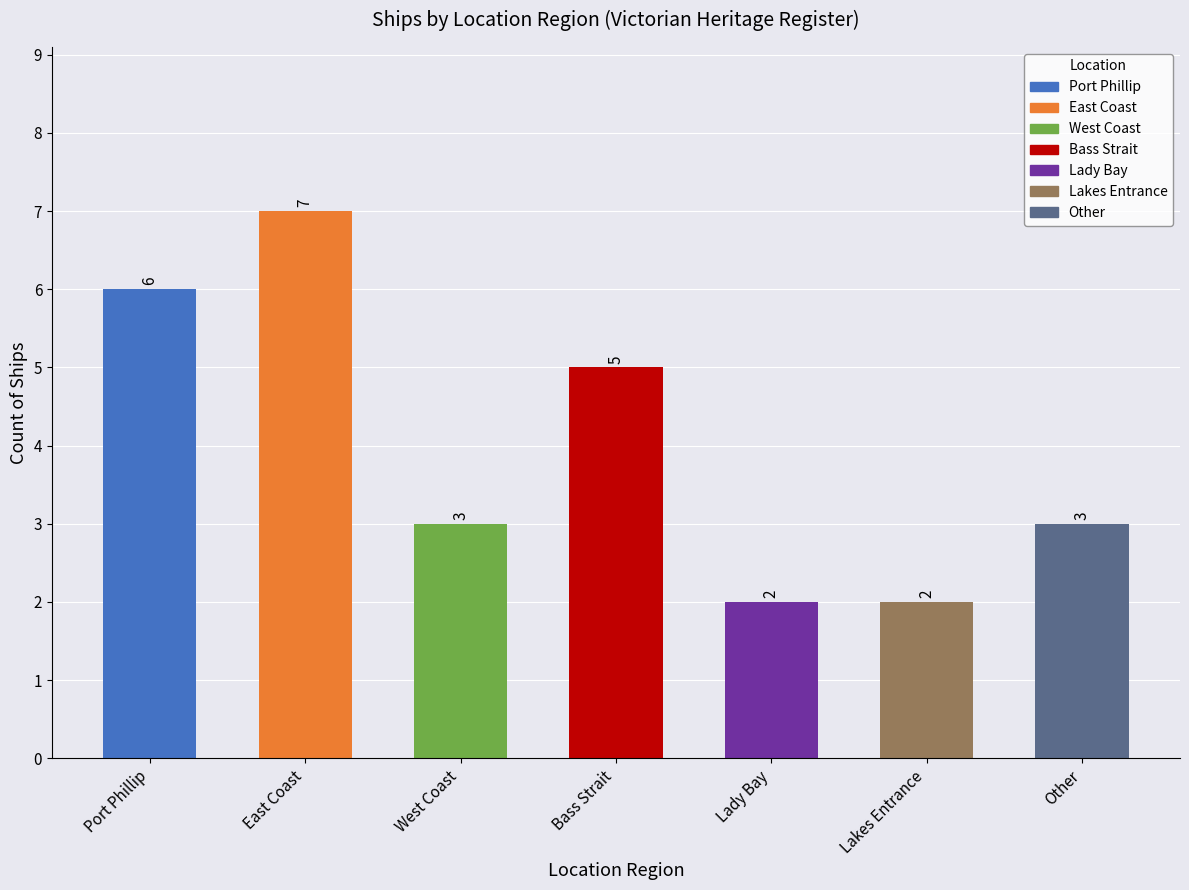

Between East Coast and Lady Bay, which is larger?

East Coast